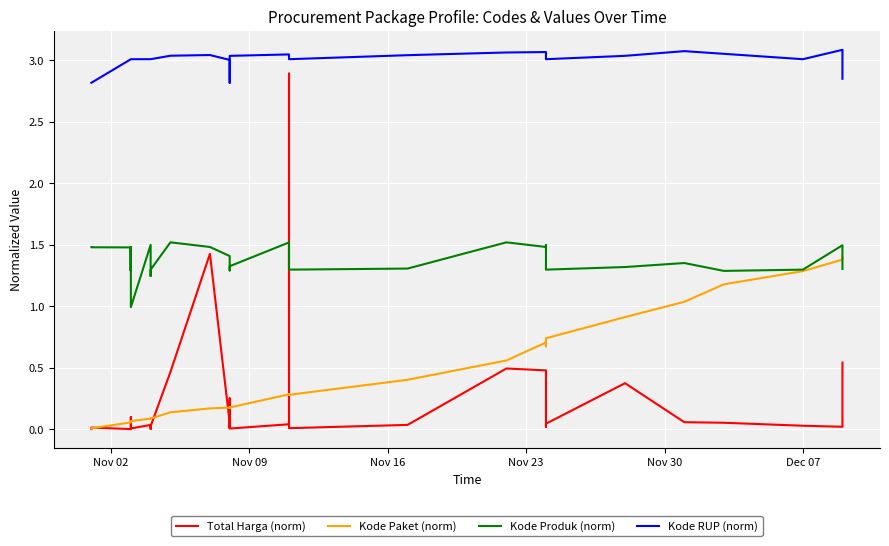

Is the value of Kode RUP (norm) at 25 greater than the value of Total Harga (norm) at 9?

Yes